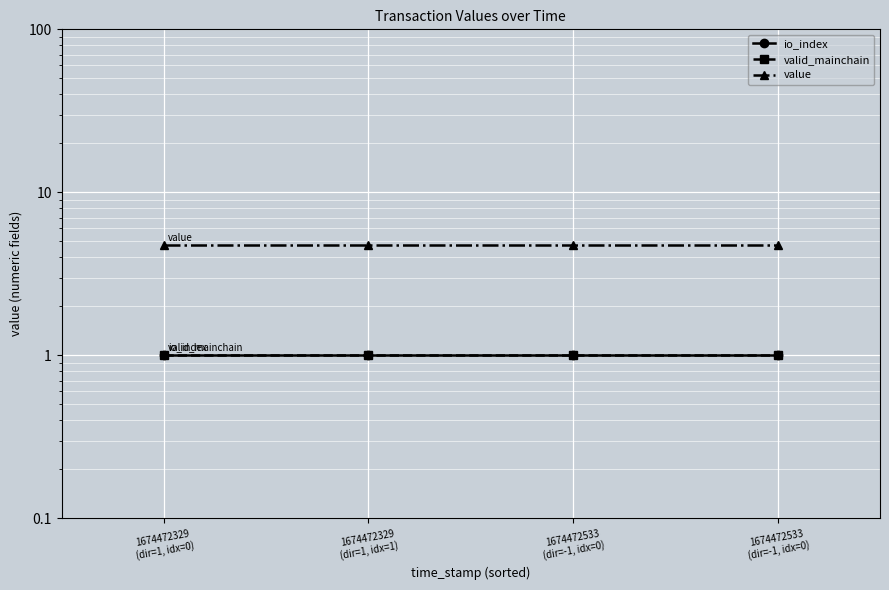

What is the label of the 3rd point from the left?

1674472533
(dir=-1, idx=0)